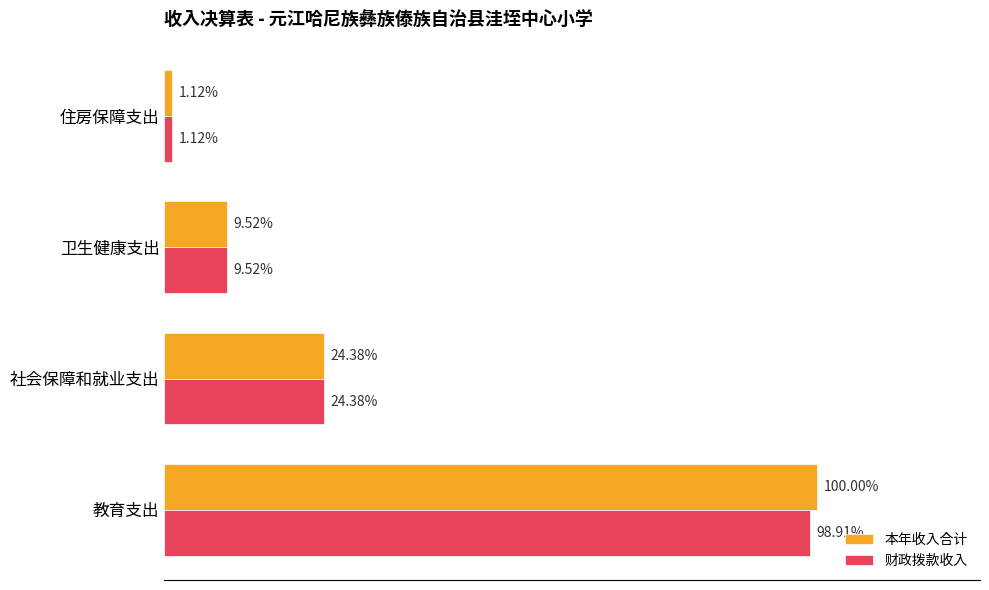

What are all the series names shown in the legend?

本年收入合计, 财政拨款收入